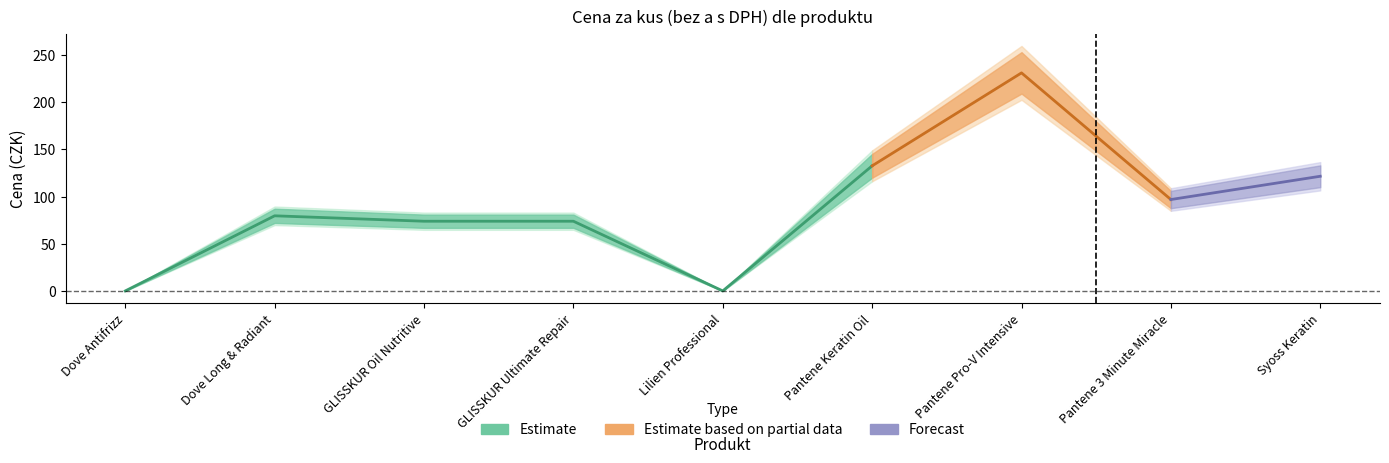

True or false: Cena za kus s DPH has more than 1 interior local peaks.

True